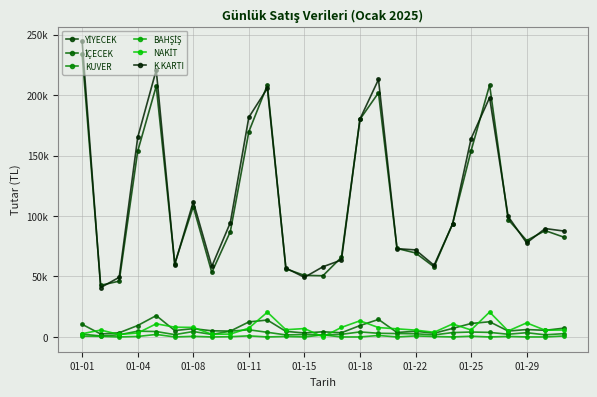

Does the chart have visible grid lines?

Yes